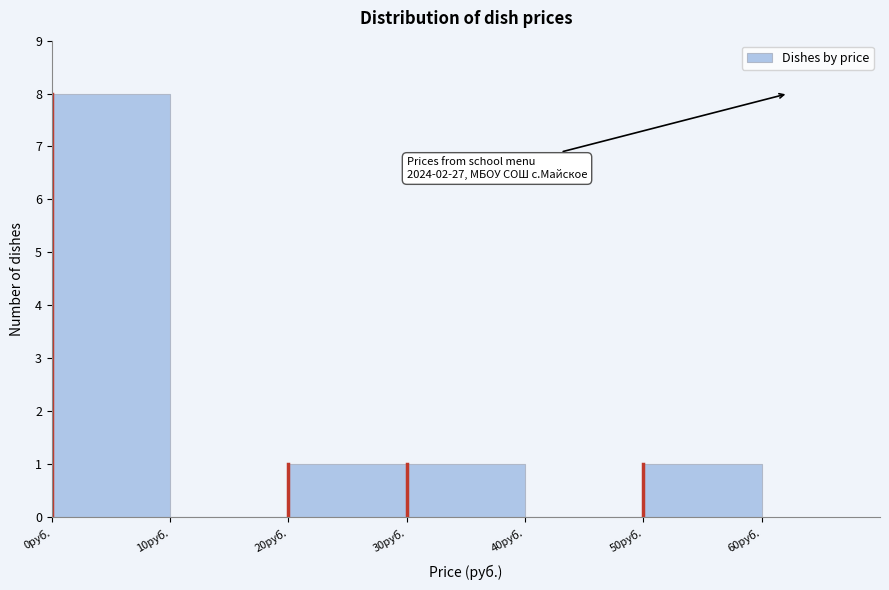

Over which range of the x-axis is the bar tallest?

0 to 10